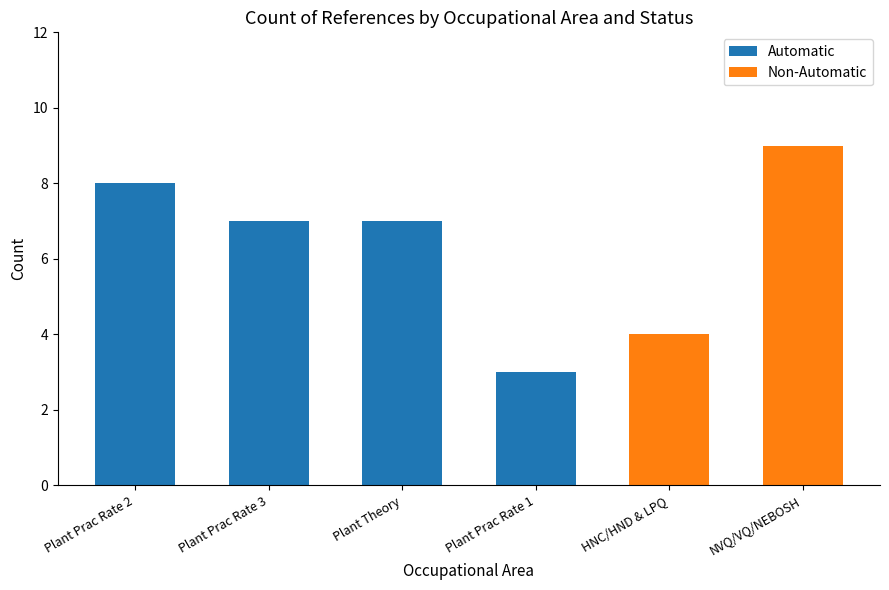

Are the bars horizontal?

No